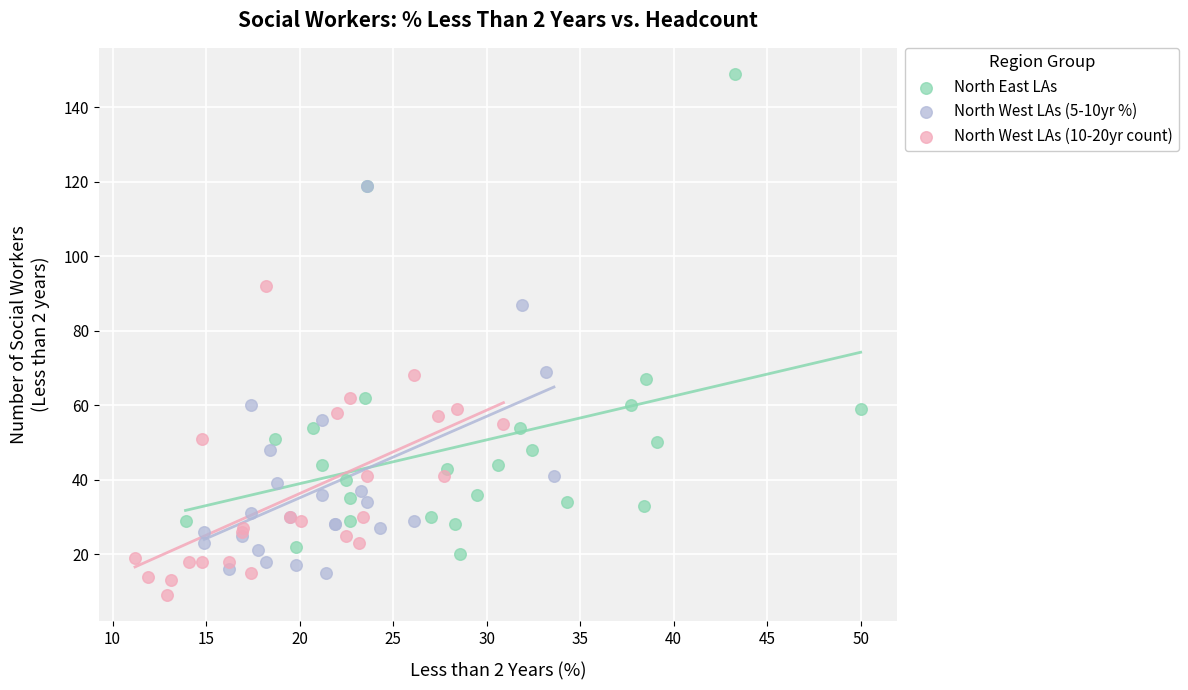

Which series has the widest spread of Y values?

North East LAs